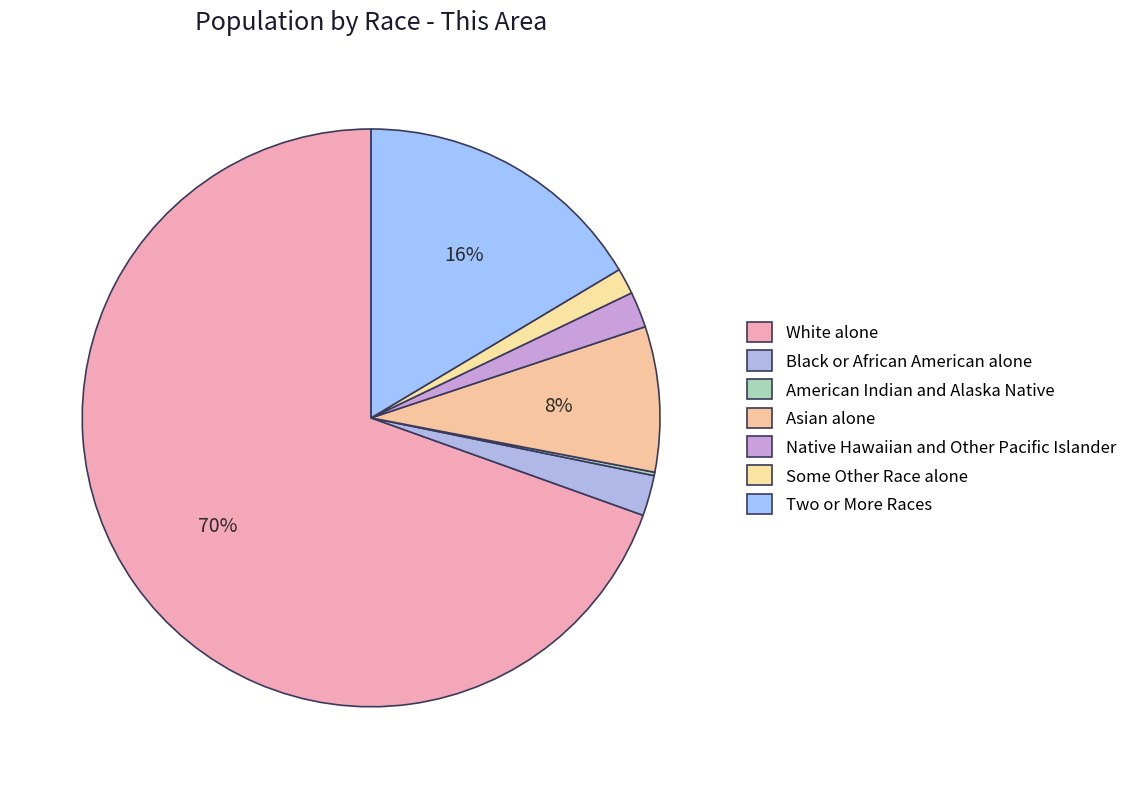

Rank the categories by value from highest to lowest.

White alone, Two or More Races, Asian alone, Black or African American alone, Native Hawaiian and Other Pacific Islander, Some Other Race alone, American Indian and Alaska Native